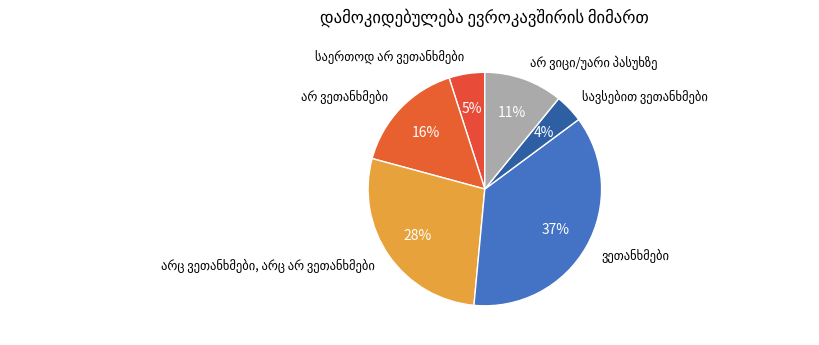

How many segments does this pie chart have?

6